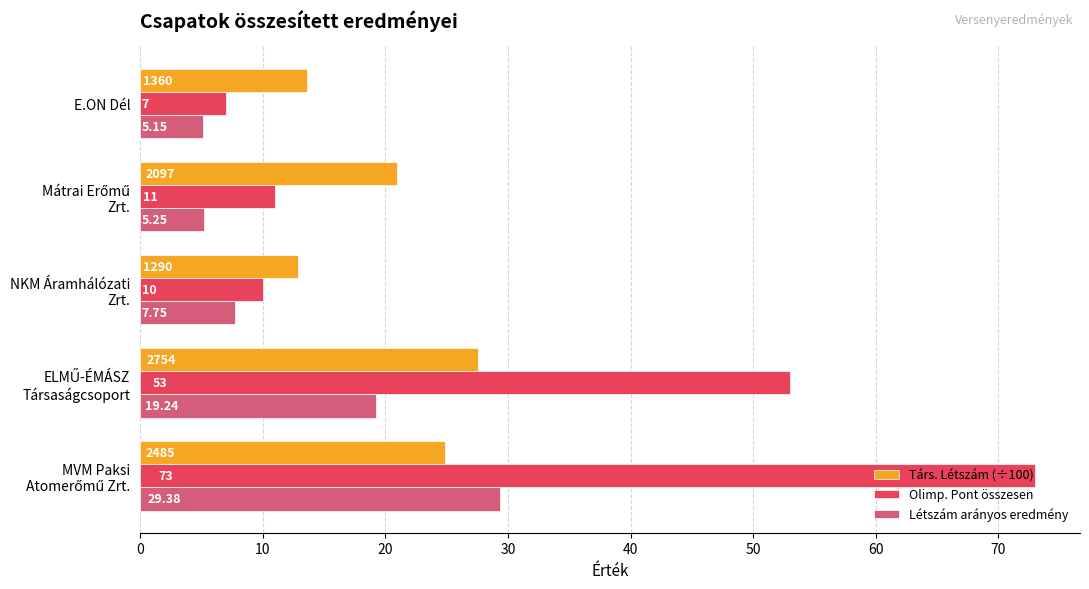

At which label does Olimp. Pont összesen reach its minimum?

E.ON Dél